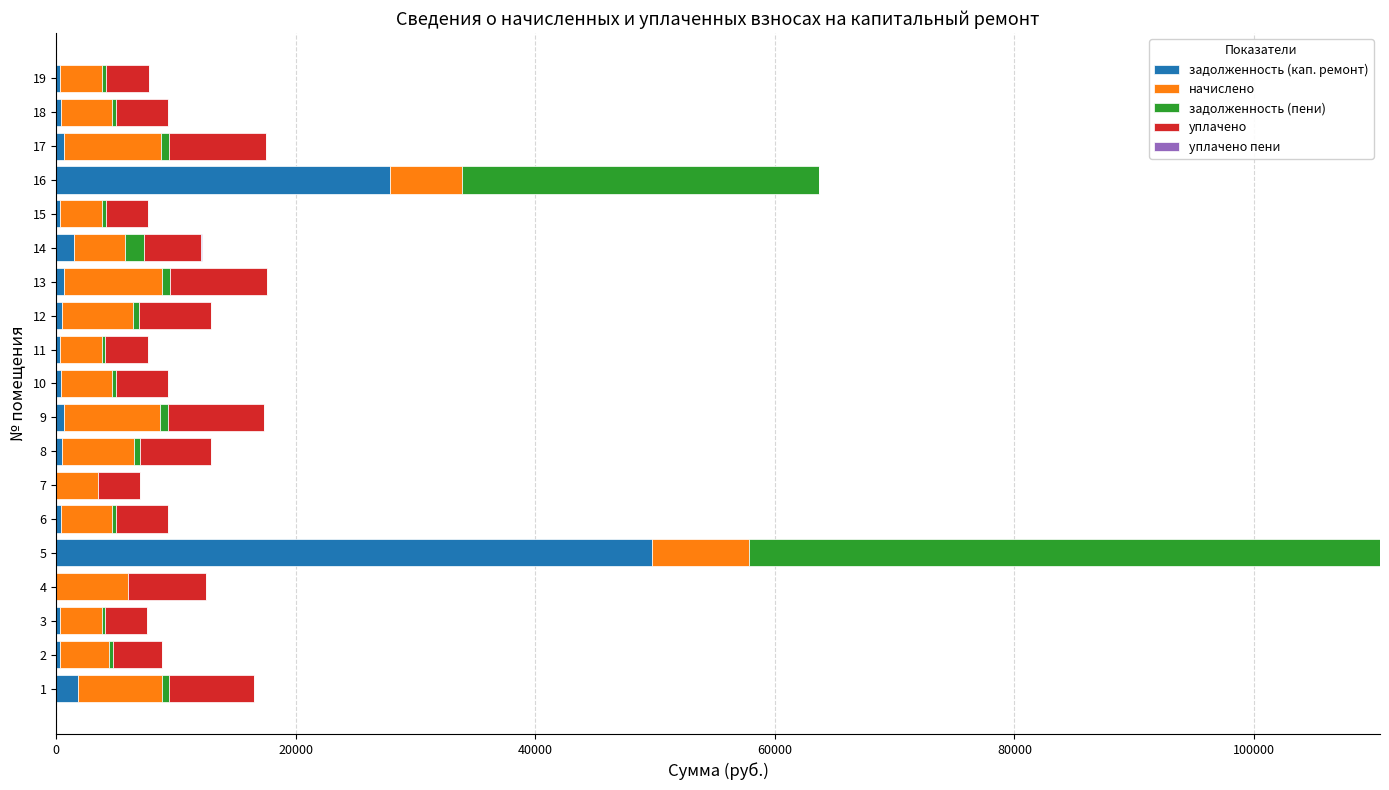

What position from the left is 40000?

3